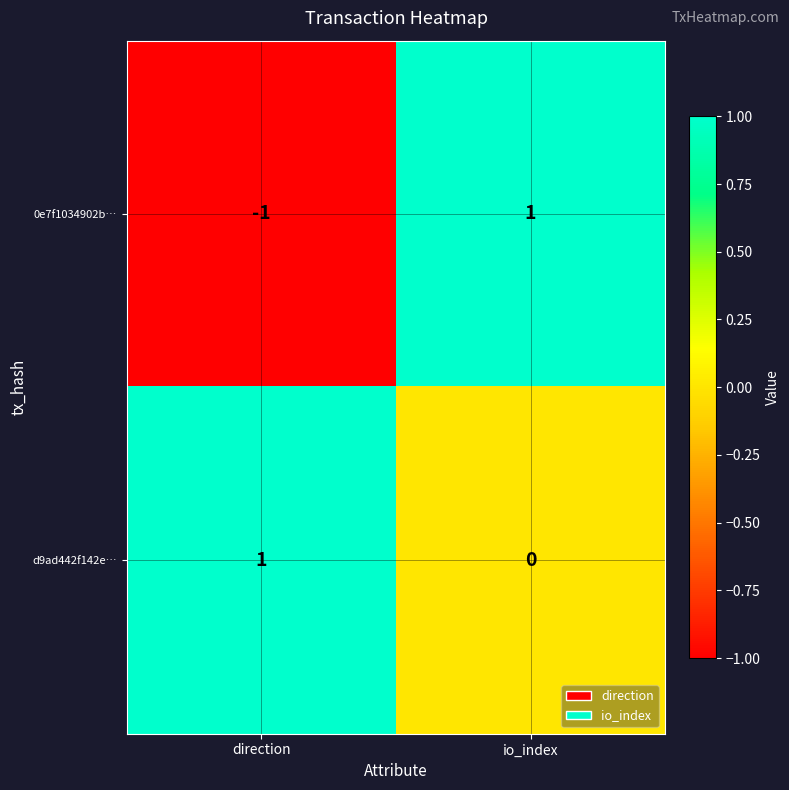

Reading right to left, transcribe all the data shown in this chart.

0e7f1034902b…: 1	-1
d9ad442f142e…: 0	1